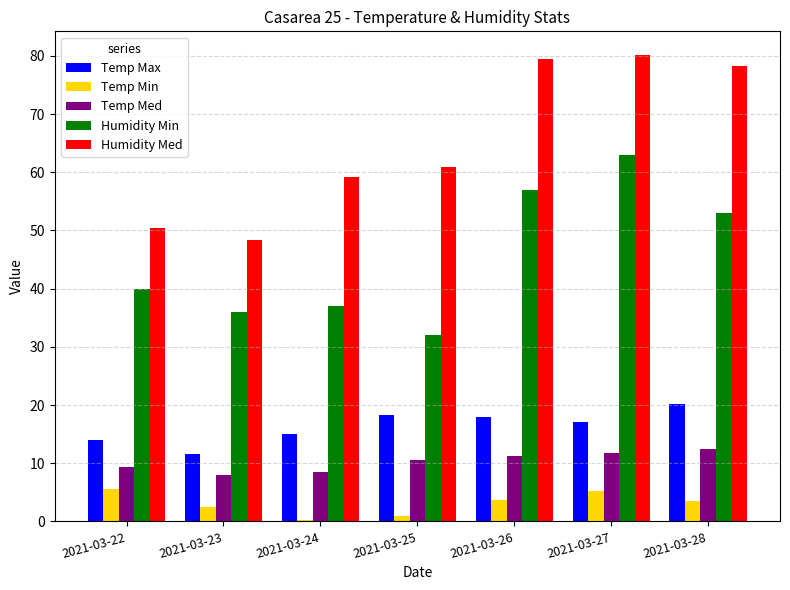

What is the highest value of the Temp Med series?

12.5